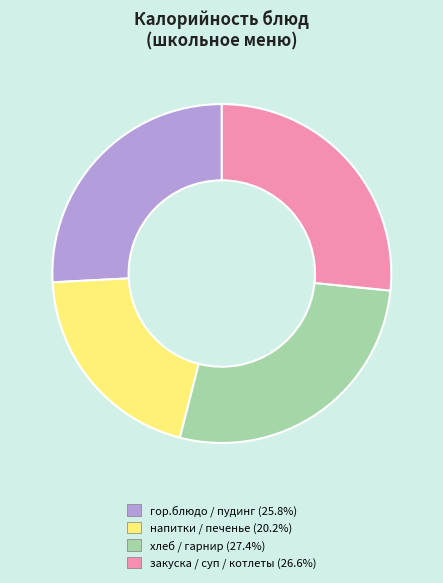

Is there any slice that represents more than half of the pie?

No